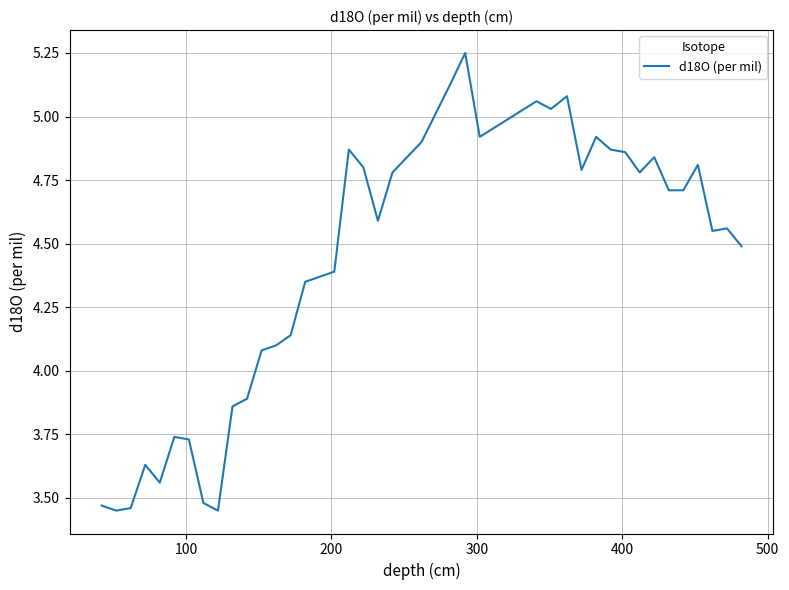

What is the difference between the maximum and minimum values?

1.8